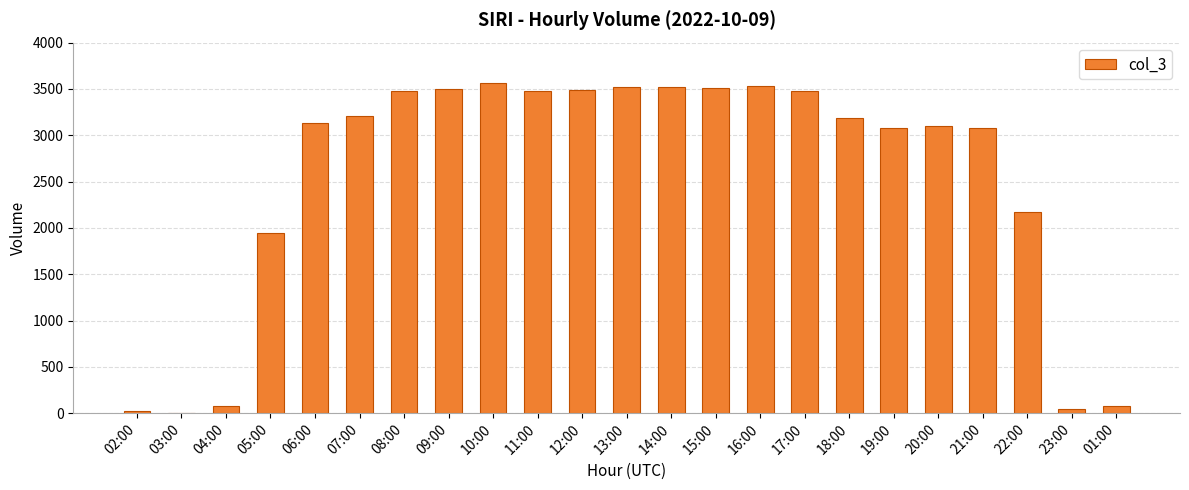

Between 01:00 and 09:00, which is larger?

09:00